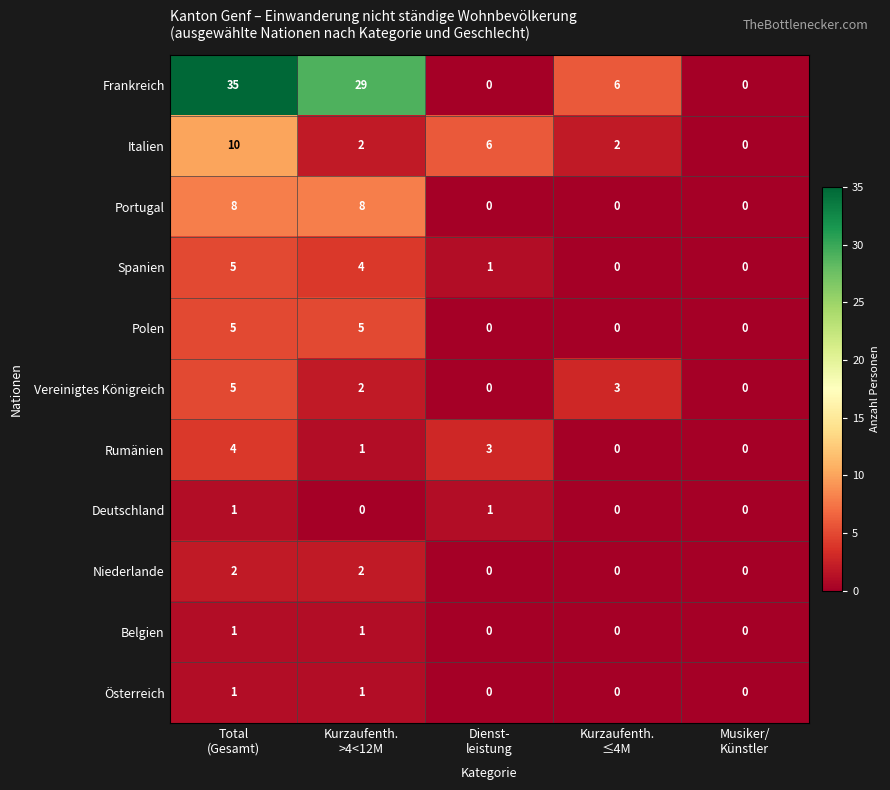

Count the number of categories in the chart.

5